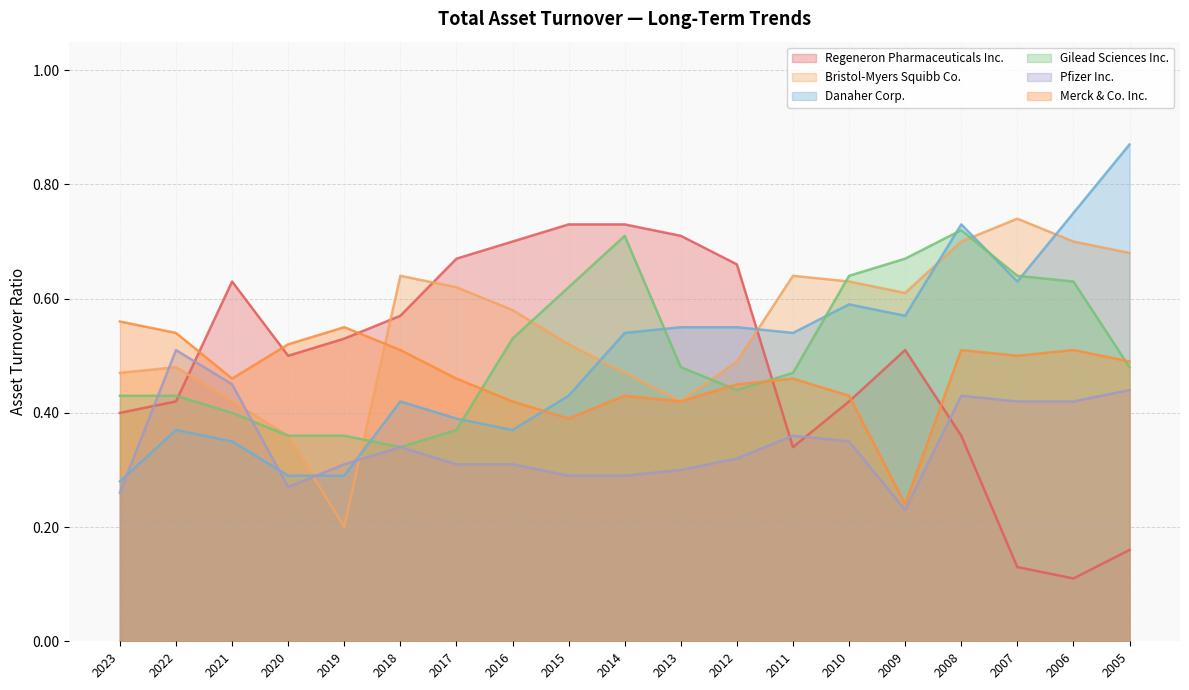

At which category does Danaher Corp. reach its first local valley?

2016